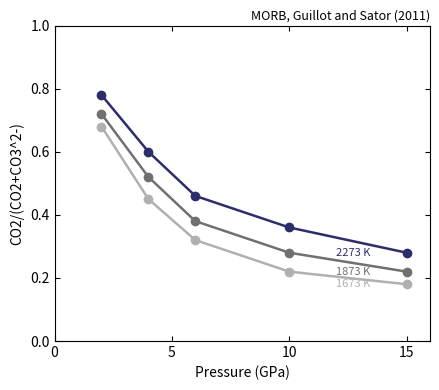

Is this an area chart (filled region under the line)?

No